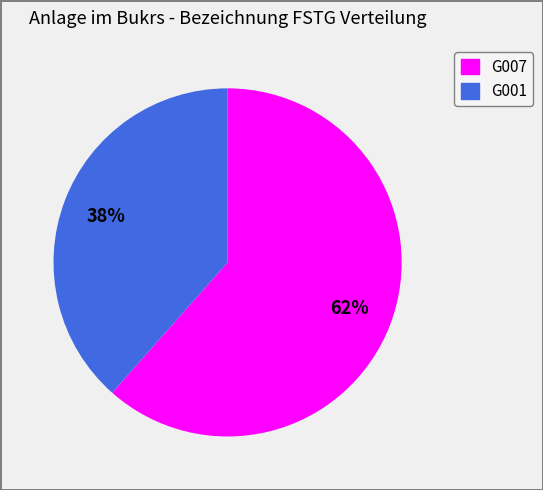

To the nearest percent, what is the average slice percentage?

50%